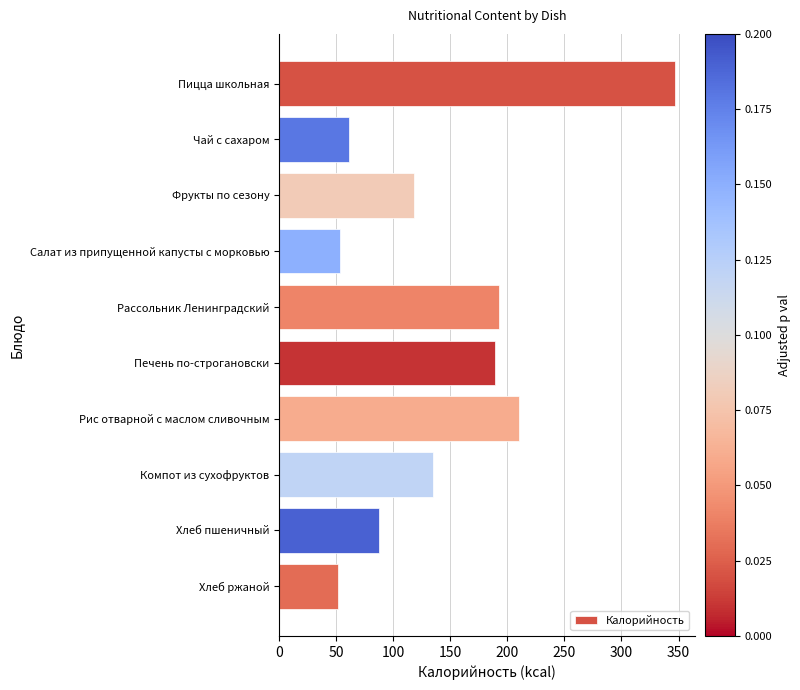

What is the approximate value at Хлеб ржаной?

51.2